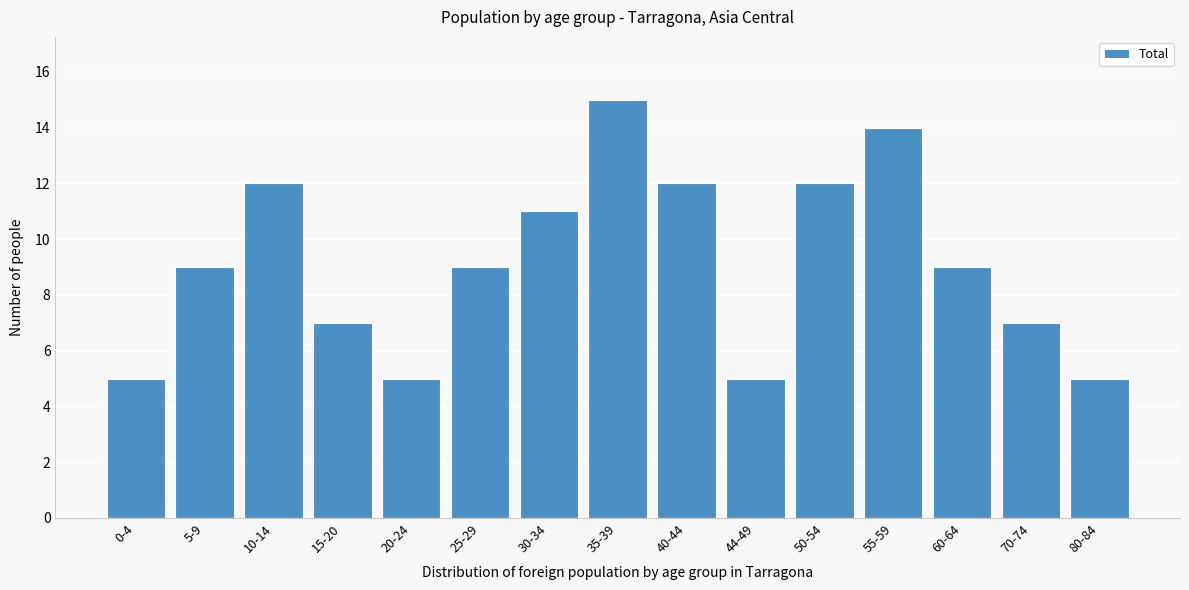

Reading left to right, extract all data points from this chart.

0-4=5	5-9=9	10-14=12	15-20=7	20-24=5	25-29=9	30-34=11	35-39=15	40-44=12	44-49=5	50-54=12	55-59=14	60-64=9	70-74=7	80-84=5